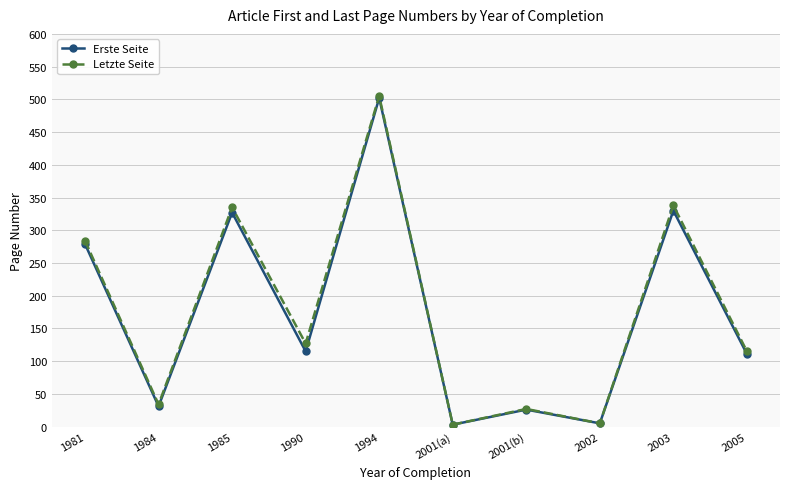

How many interior local valleys does the Erste Seite series have?

4